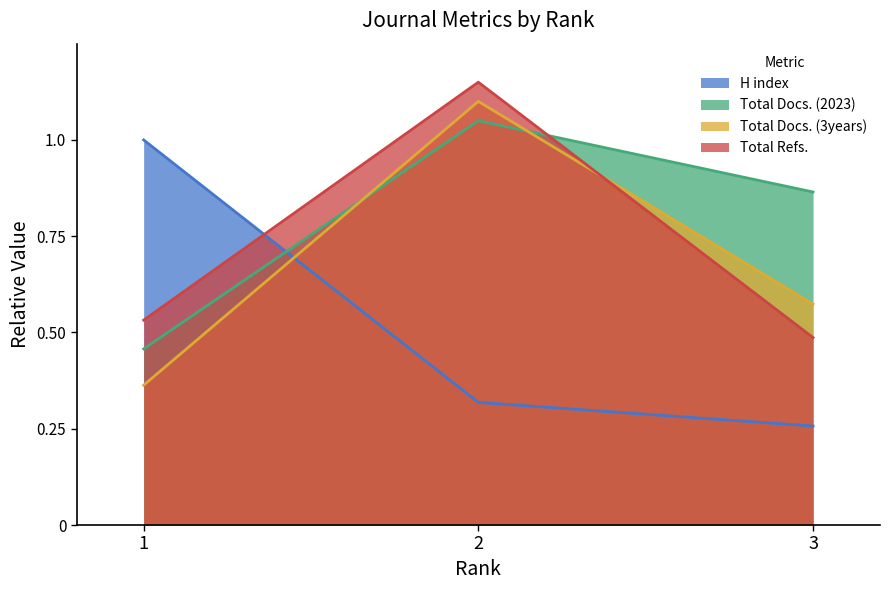

How many lines are shown in the chart?

4